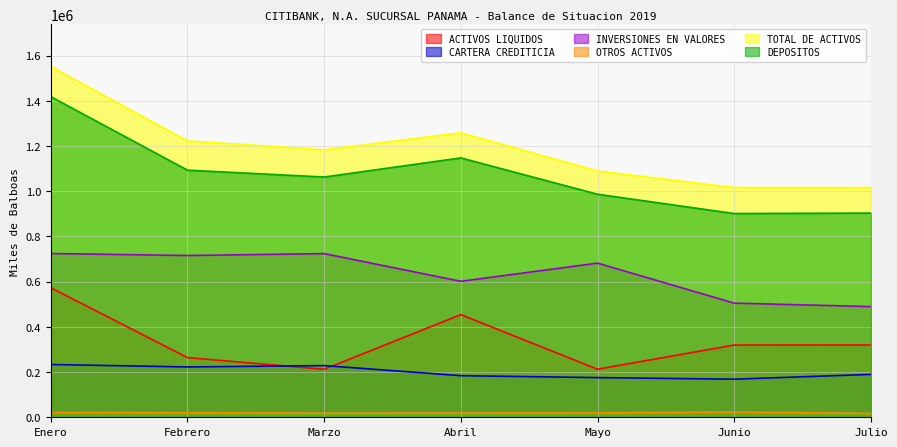

Reading left to right, transcribe all the data shown in this chart.

ACTIVOS LIQUIDOS: 573204.0	264155.8	212337.5	454211.8	212628.3	319585.2	319822.0
CARTERA CREDITICIA: 233594.0	222662.7	228670.3	184069.3	175578.2	168621.5	189670.3
INVERSIONES EN VALORES: 724777.8	715822.0	724241.8	601737.5	682164.7	505072.5	489864.0
OTROS ACTIVOS: 20751.1	20287.5	18261.1	18692.8	19495.5	23324.7	17068.1
TOTAL DE ACTIVOS: 1552326.8	1222928.0	1183510.7	1258711.4	1089866.6	1016603.9	1016424.4
DEPOSITOS: 1418804.3	1093479.5	1063166.4	1147727.5	986896.1	901557.7	903561.7